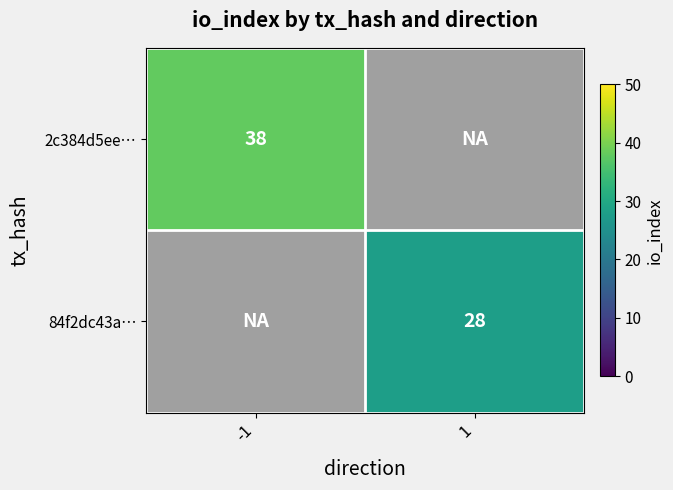

List the labels in order of 84f2dc43a… value, largest first.

-1, 1